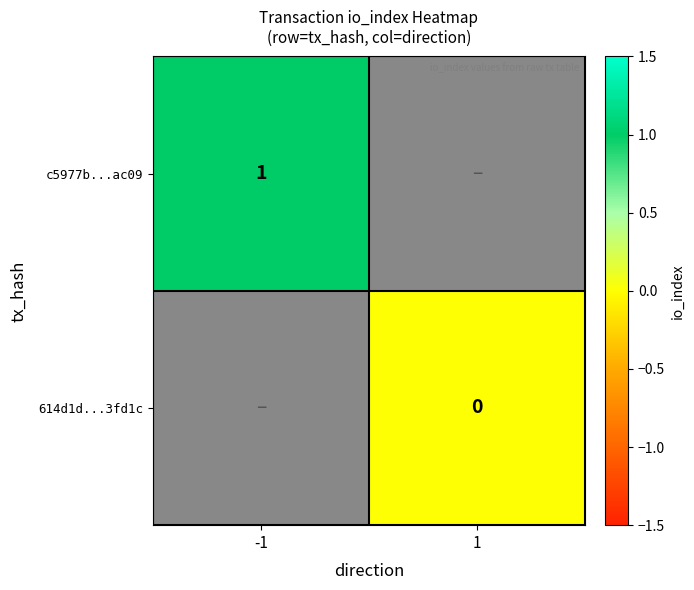

Which category has the lowest value in the c5977b...ac09 series?

-1